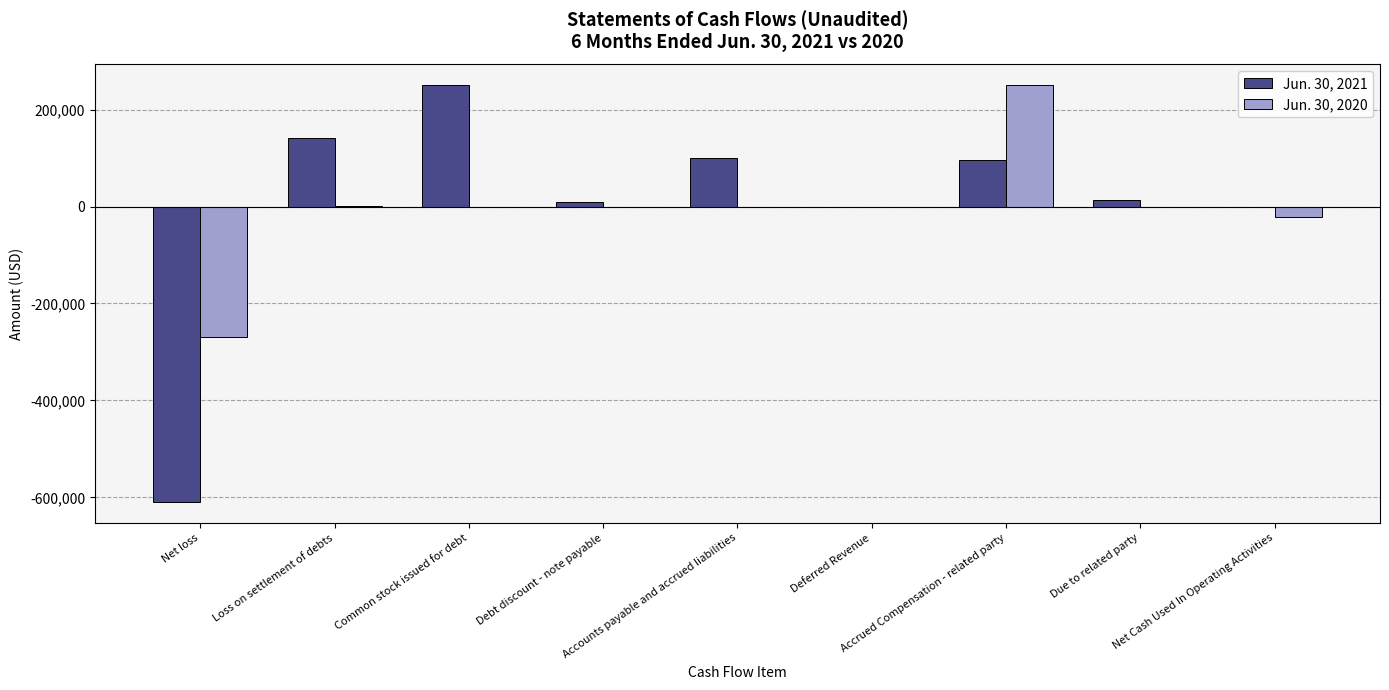

The Jun. 30, 2020 series shows -269541 at Net loss. True or false?

True